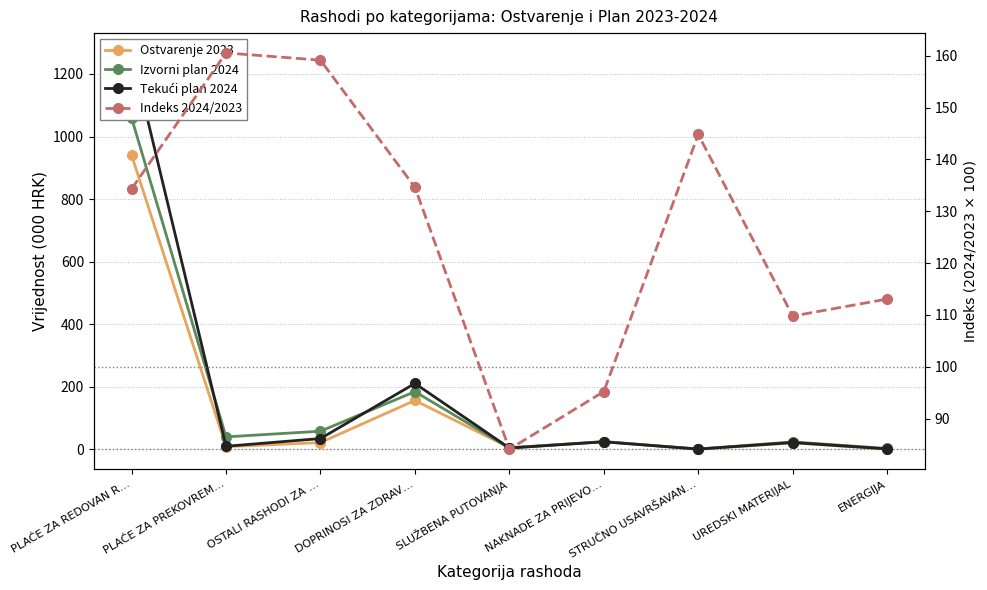

Does the chart have visible grid lines?

Yes